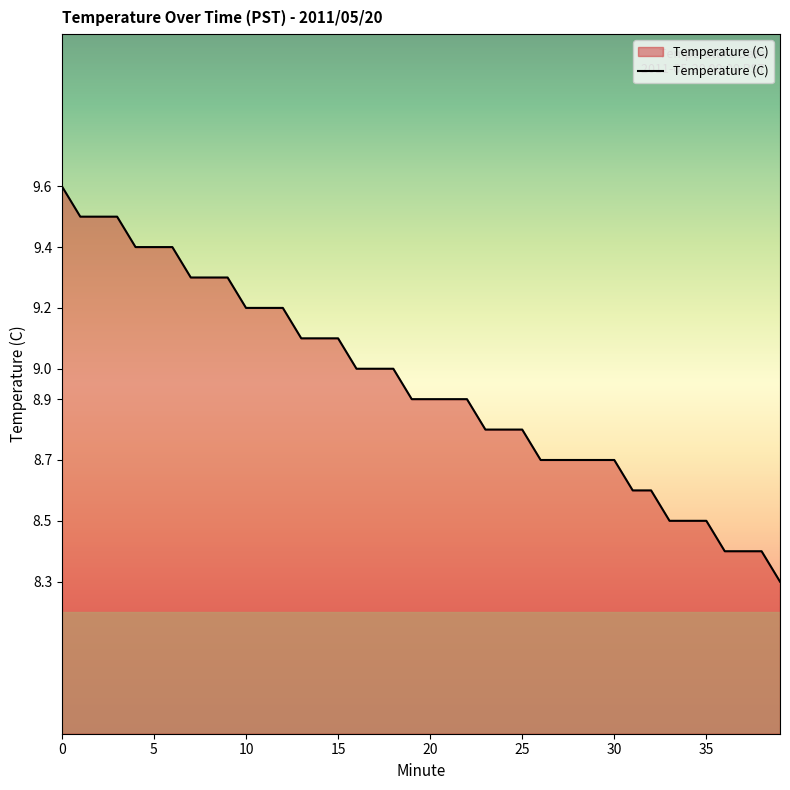

What is the greatest value displayed?

9.6